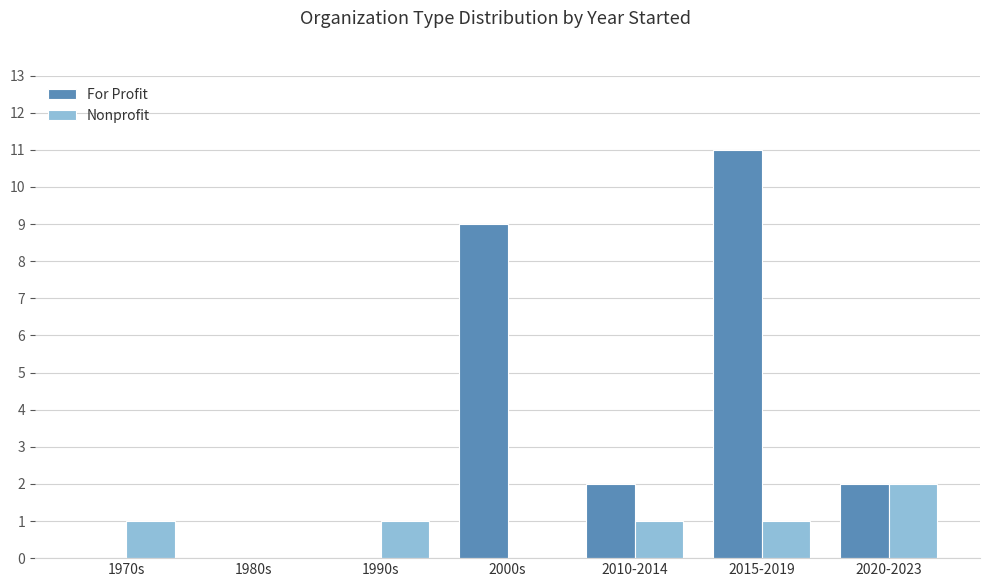

What is the average value of the Nonprofit series?

1